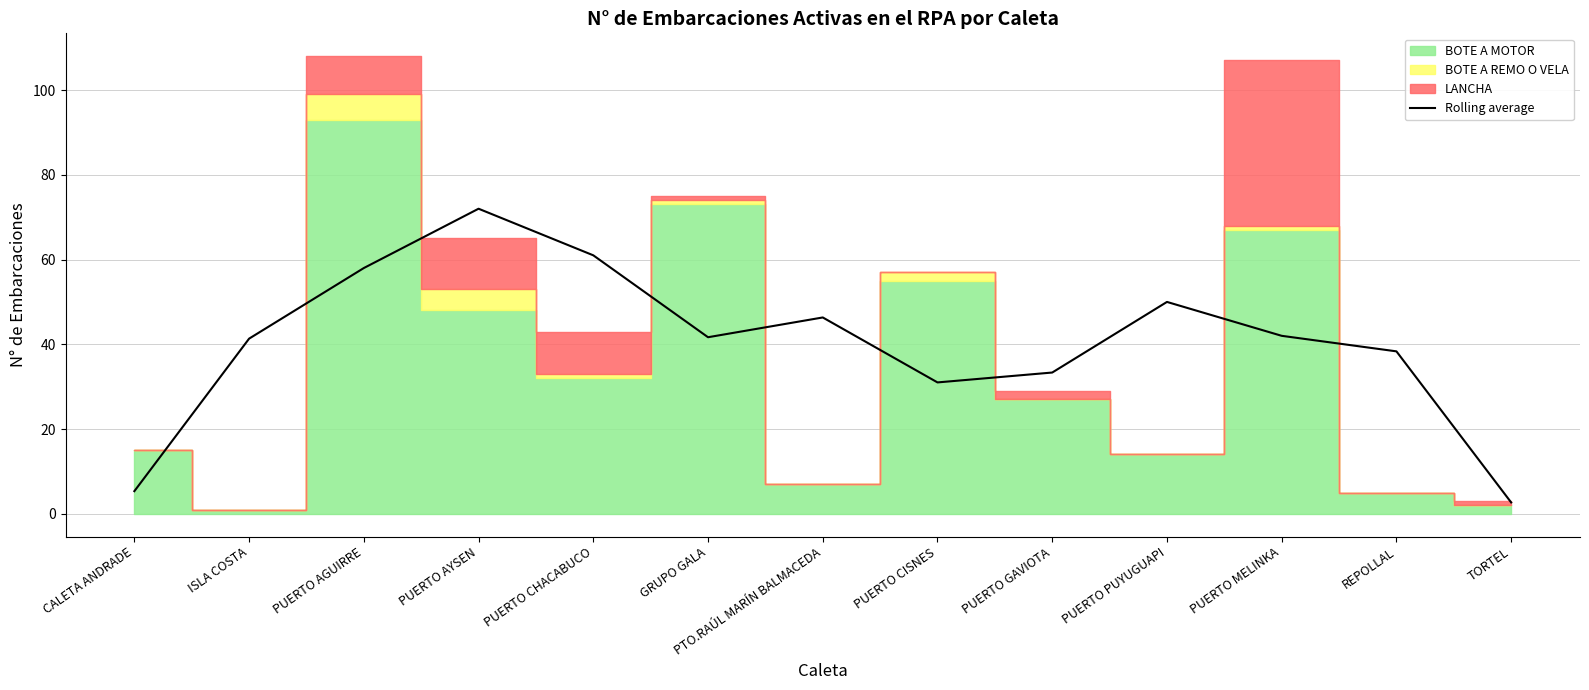

Does the chart display data point markers on the line(s)?

No